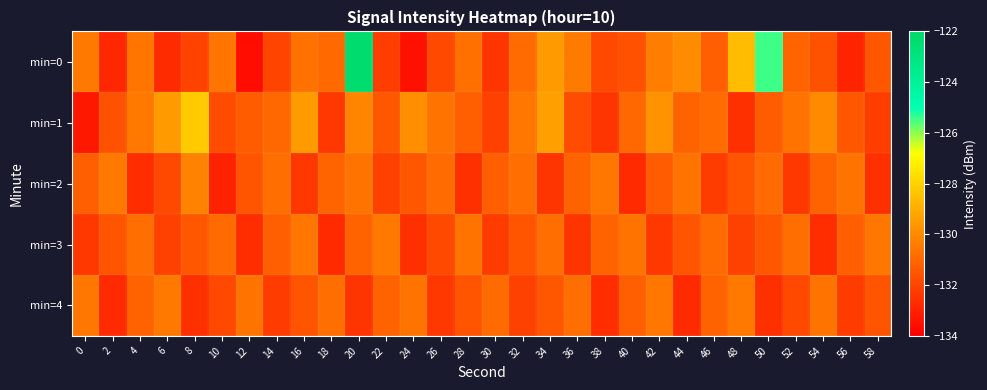

Which series has the largest total across all categories?

min=0